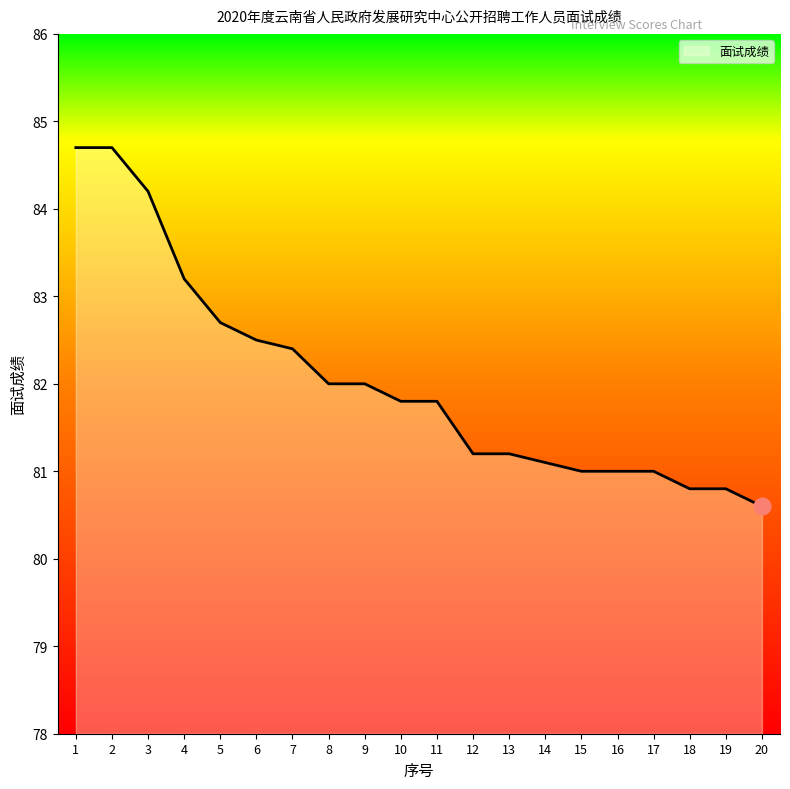

What is the difference between the maximum and minimum values?

4.1